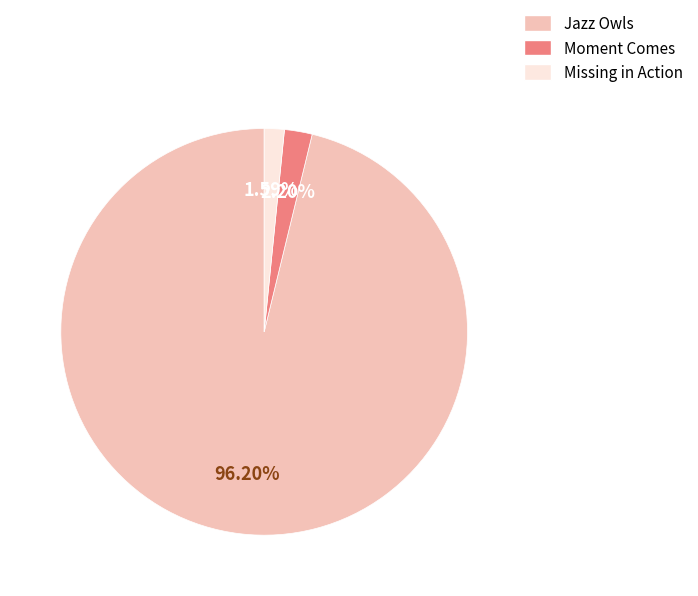

Which has a higher value, Jazz Owls or Moment Comes?

Jazz Owls